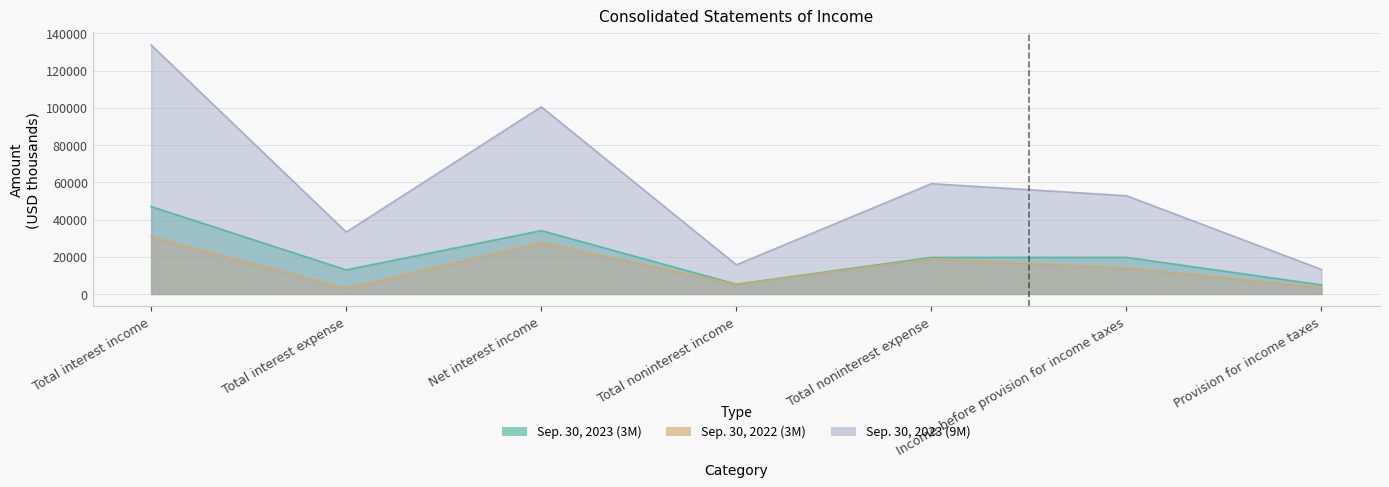

Which category has the lowest value across all series?

Total interest expense